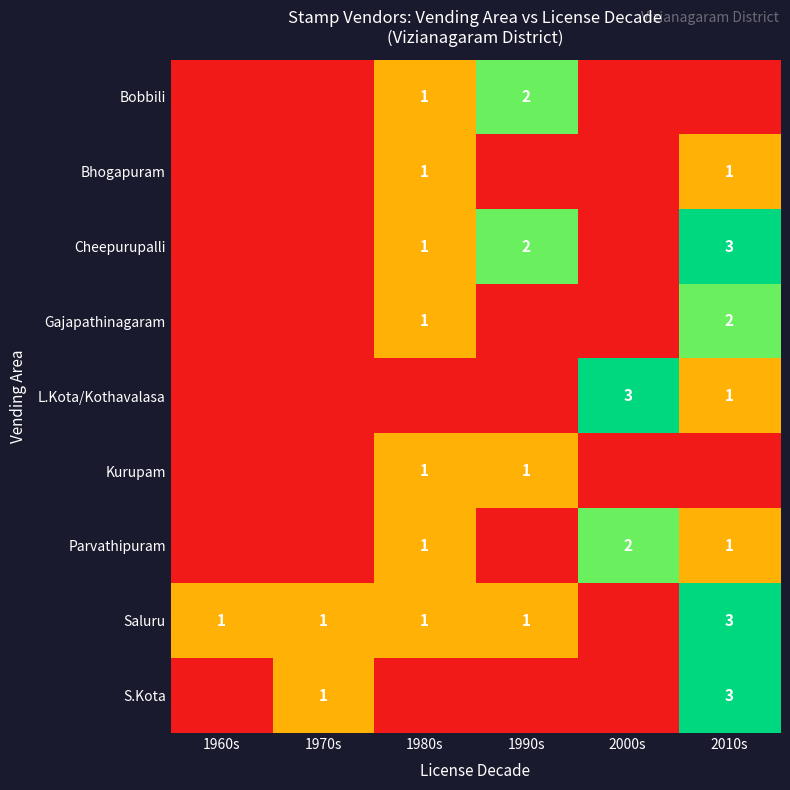

The Cheepurupalli series shows 0 at 1980s. True or false?

False